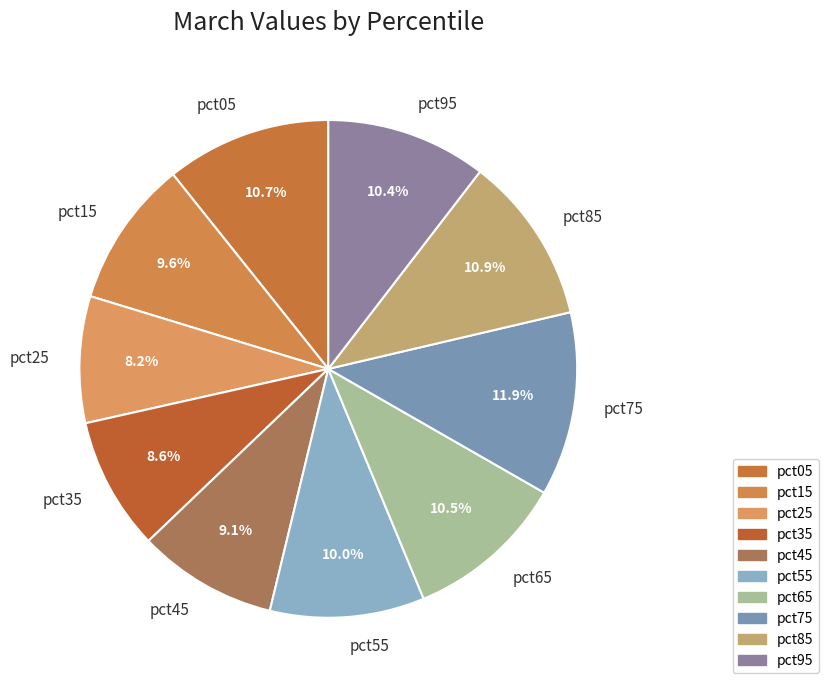

Between pct65 and pct35, which is larger?

pct65